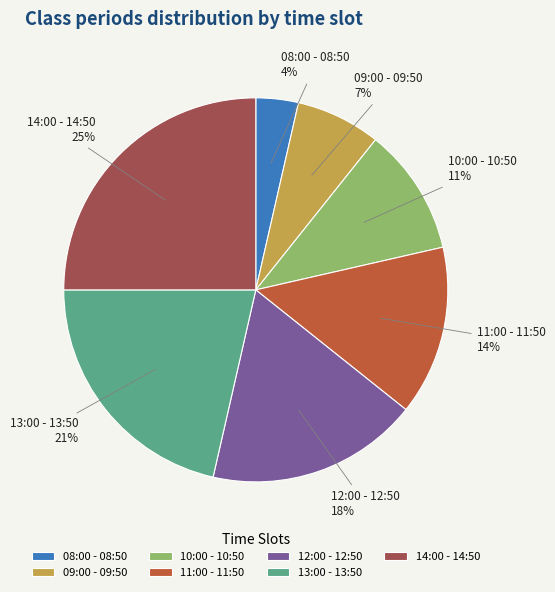

To the nearest percent, what portion does 14:00 - 14:50 represent?

25%